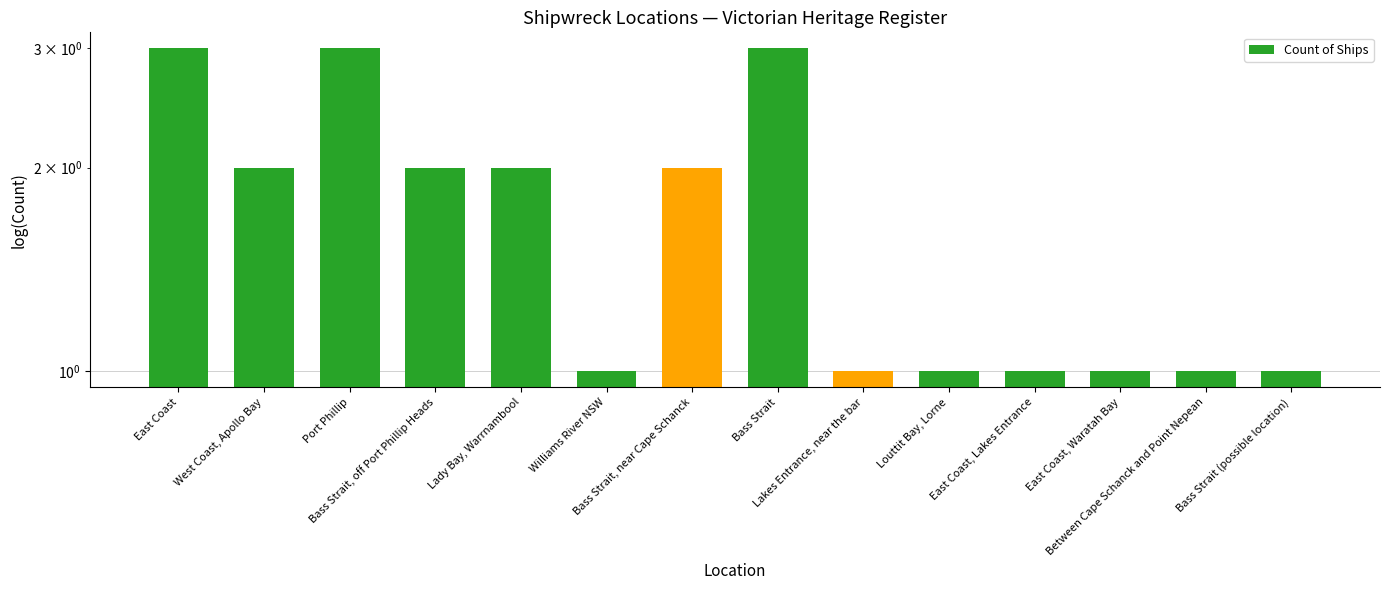

What is the label of the 7th bar from the right?

Bass Strait